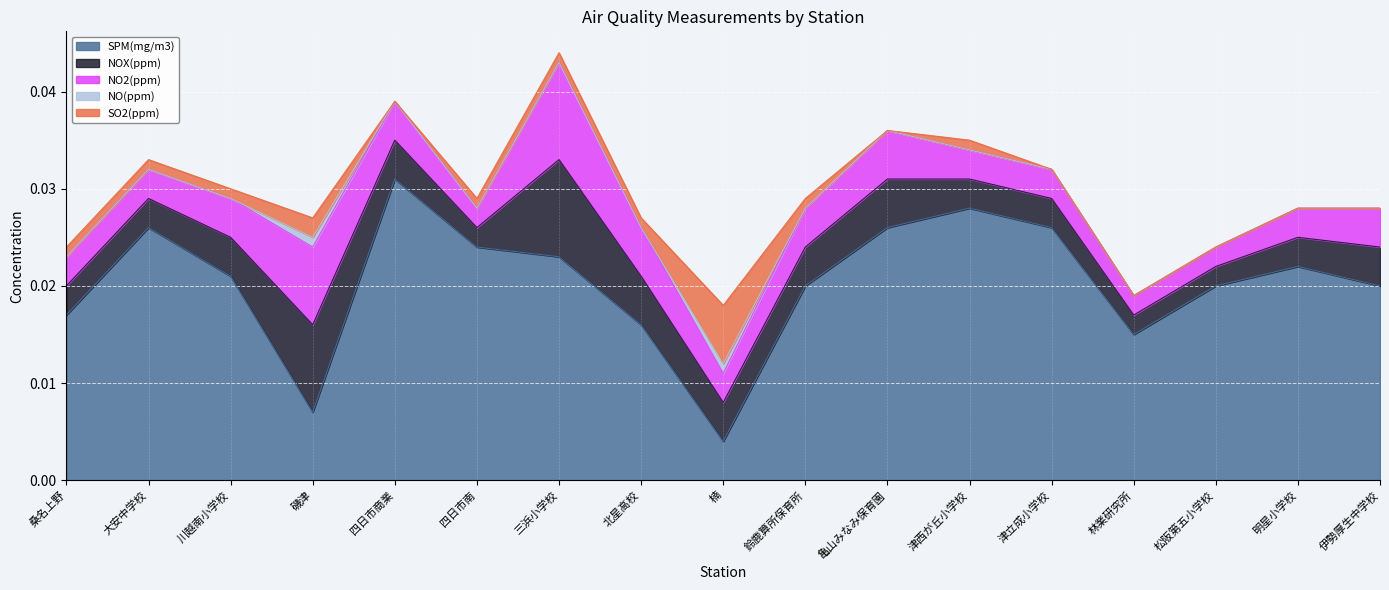

Between which two adjacent categories do SPM(mg/m3) and NOX(ppm) first intersect?

川越南小学校 and 磯津